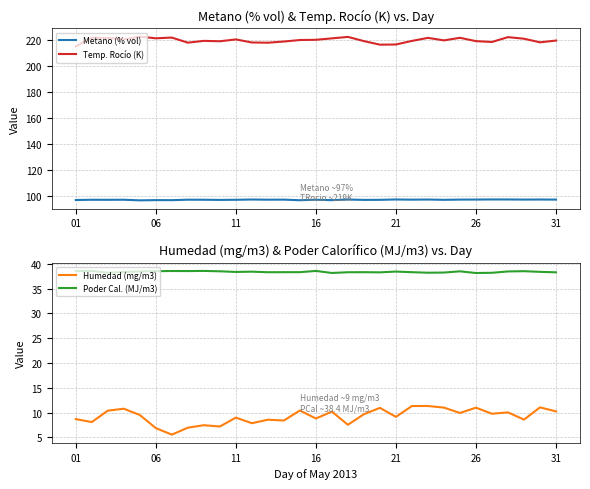

True or false: Poder Cal. (MJ/m3) has more than 1 points higher than both neighbors.

True